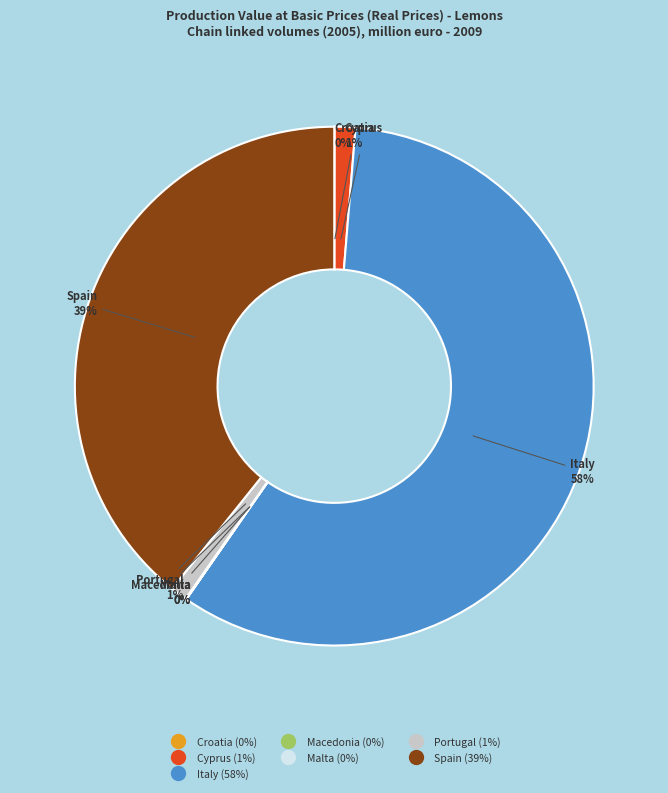

Which category has the biggest portion of the pie?

Italy